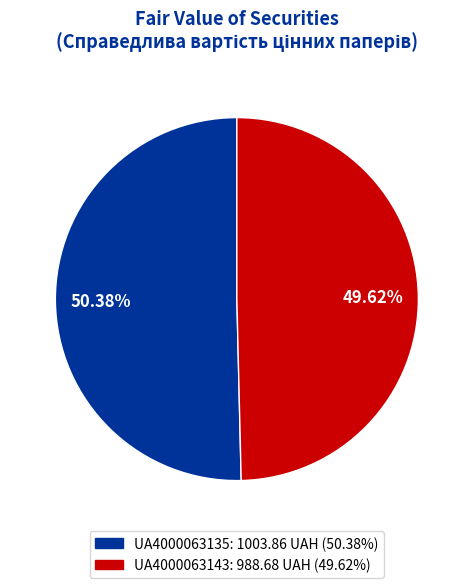

How many slices are in this pie chart?

2